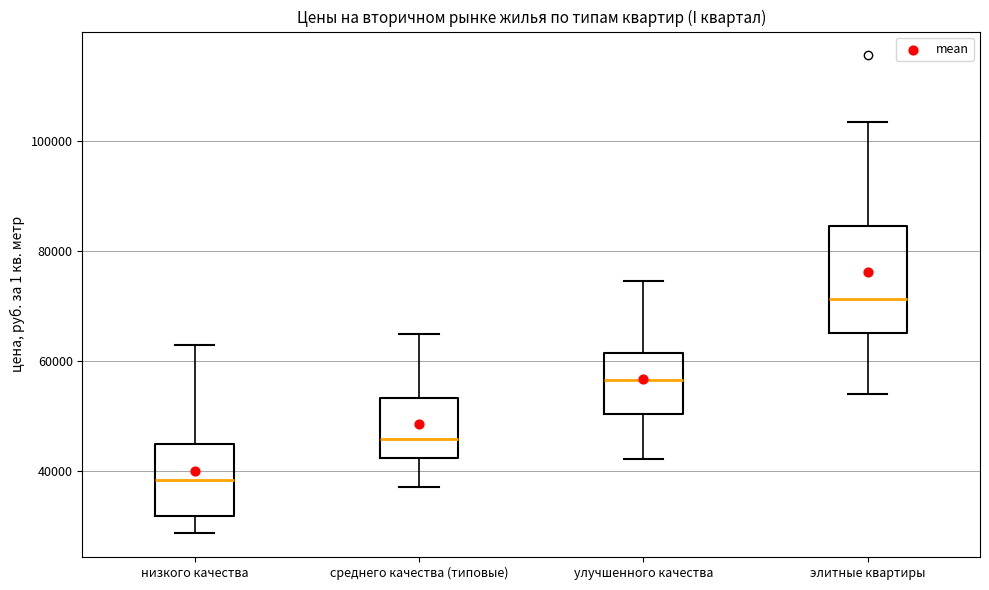

Which box has the highest median line?

элитные квартиры